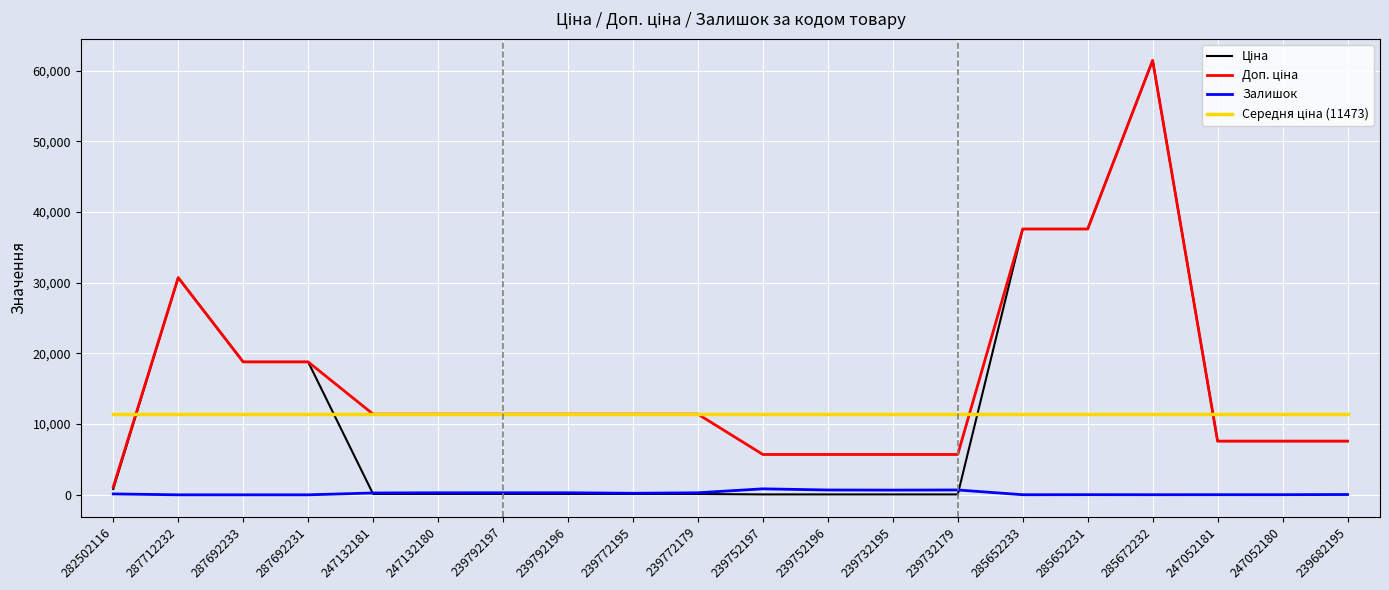

What is the greatest value displayed?

61434.3